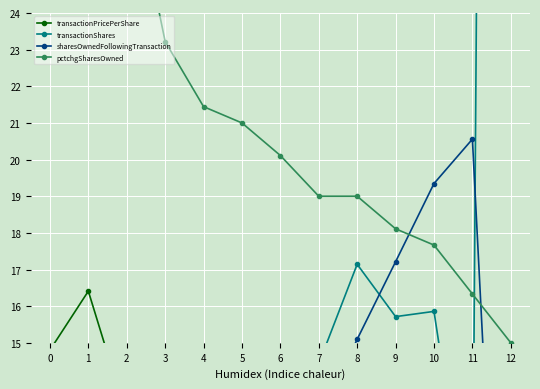

How many interior local valleys does the transactionPricePerShare series have?

4